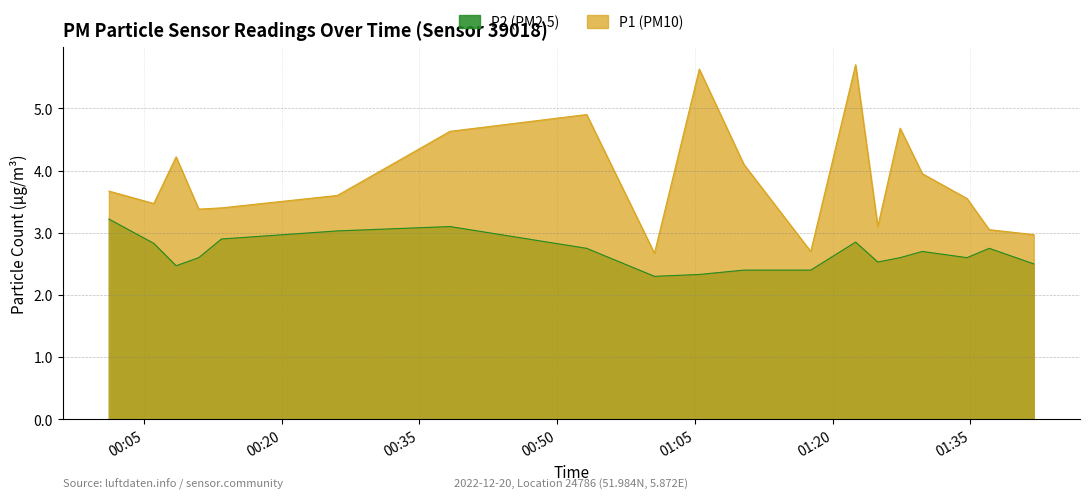

Does the chart display data point markers on the line(s)?

No